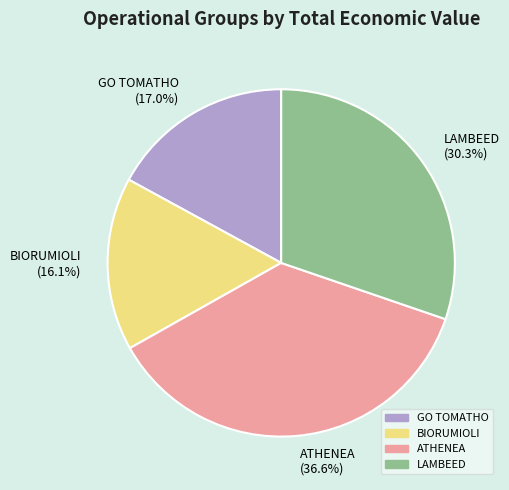

What percentage is NOT represented by LAMBEED?

69.7%